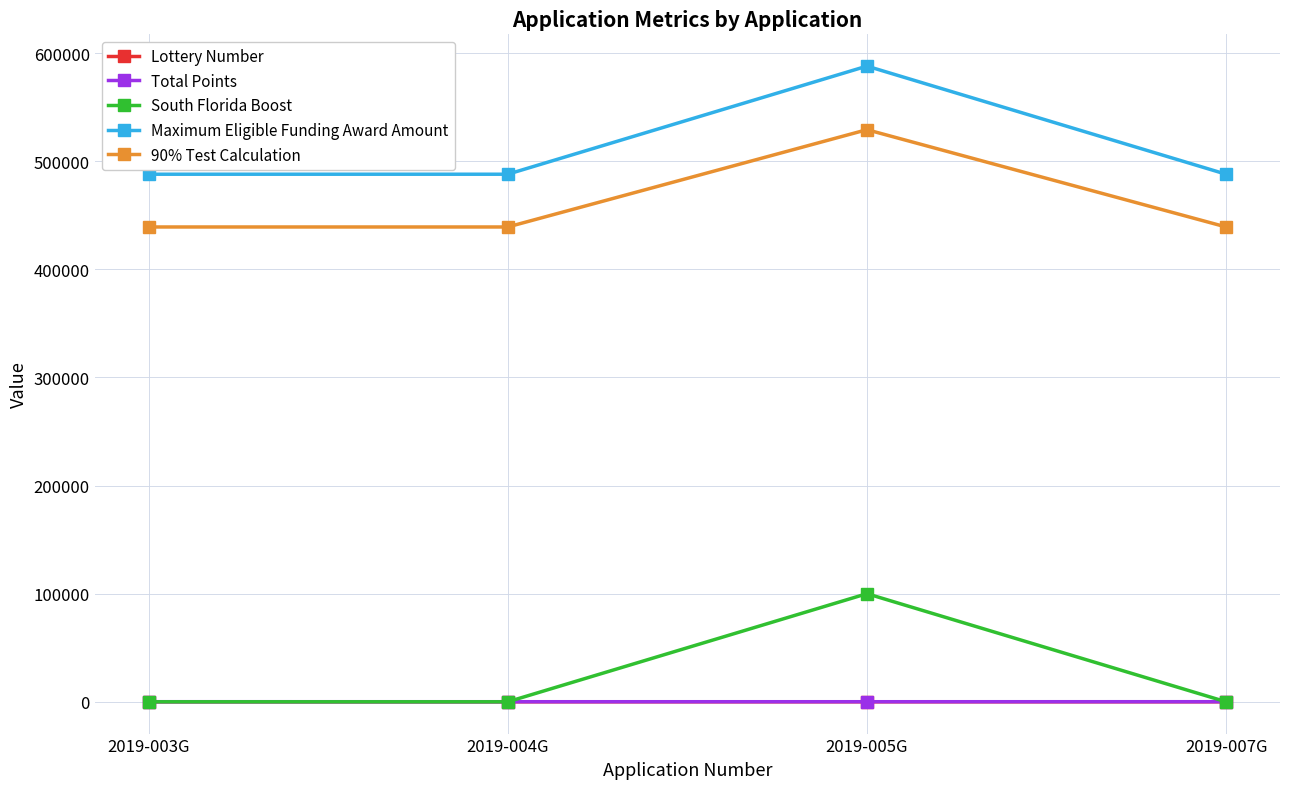

Is the value of South Florida Boost at 2019-003G greater than the value of 90% Test Calculation at 2019-007G?

No